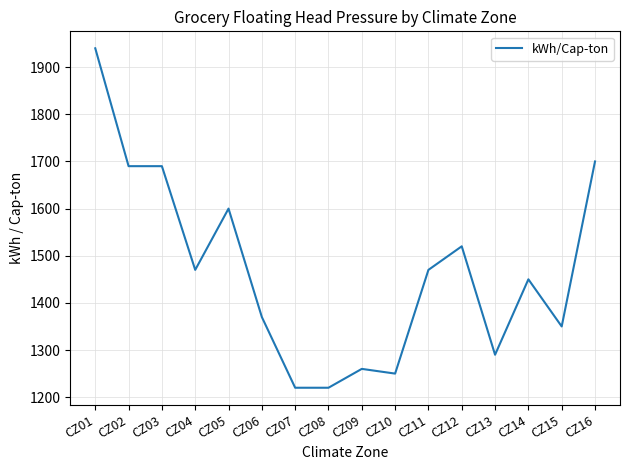

What is the maximum value shown in the chart?

1940